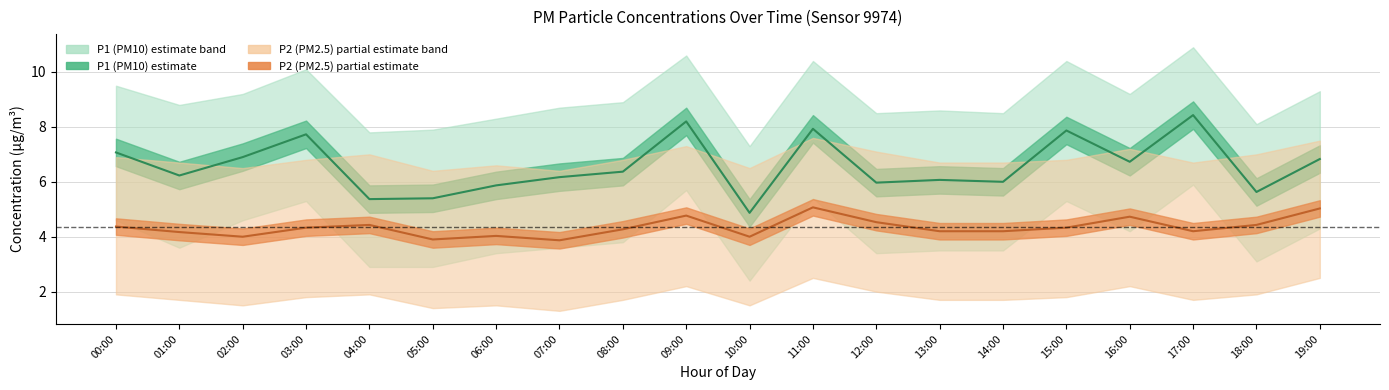

Rank the categories by P2 (PM2.5) line value from lowest to highest.

07:00, 05:00, 02:00, 10:00, 06:00, 01:00, 13:00, 14:00, 17:00, 08:00, 03:00, 15:00, 00:00, 04:00, 18:00, 12:00, 16:00, 09:00, 19:00, 11:00